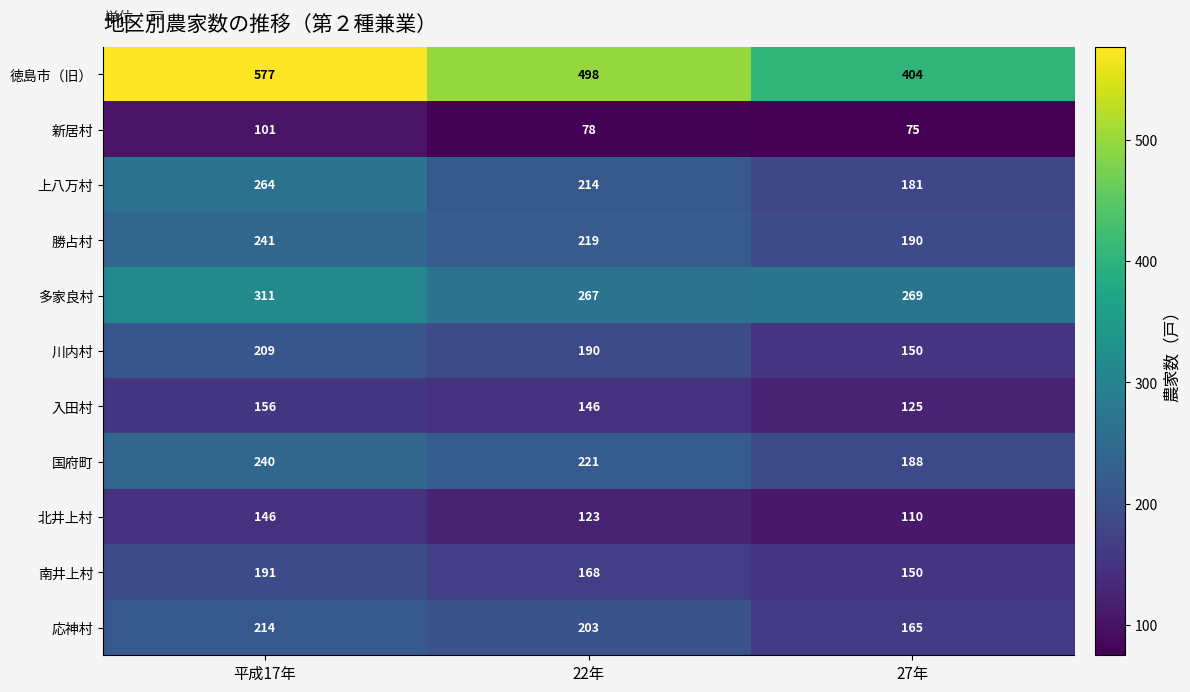

At which category does the chart reach its minimum across all series?

27年